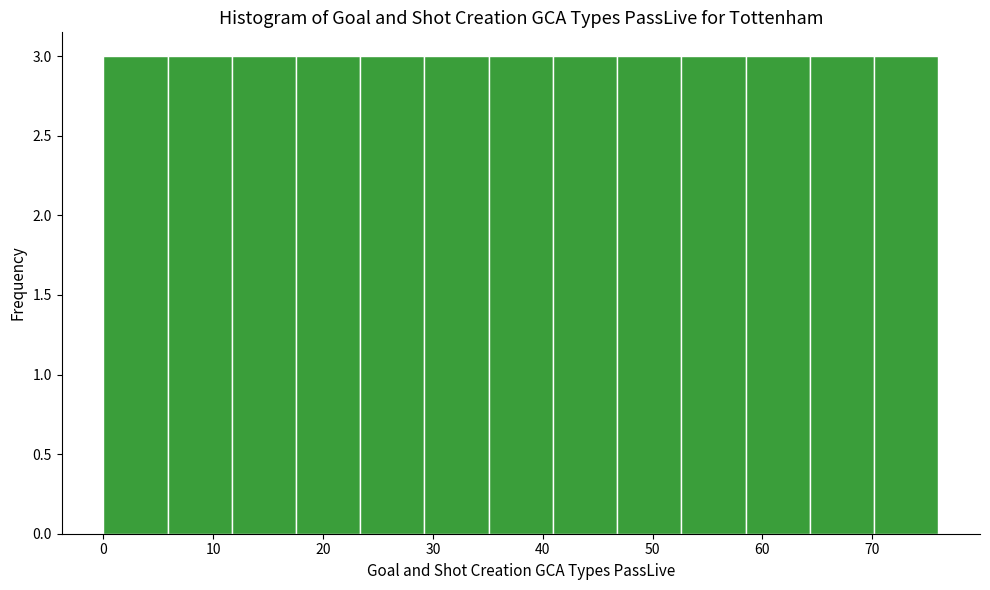

What is the height of the bar covering 23 to 29 on the x-axis? Neither the bar edges nor the heights are printed on the chart, so give them approximately, as read against the axes.

3